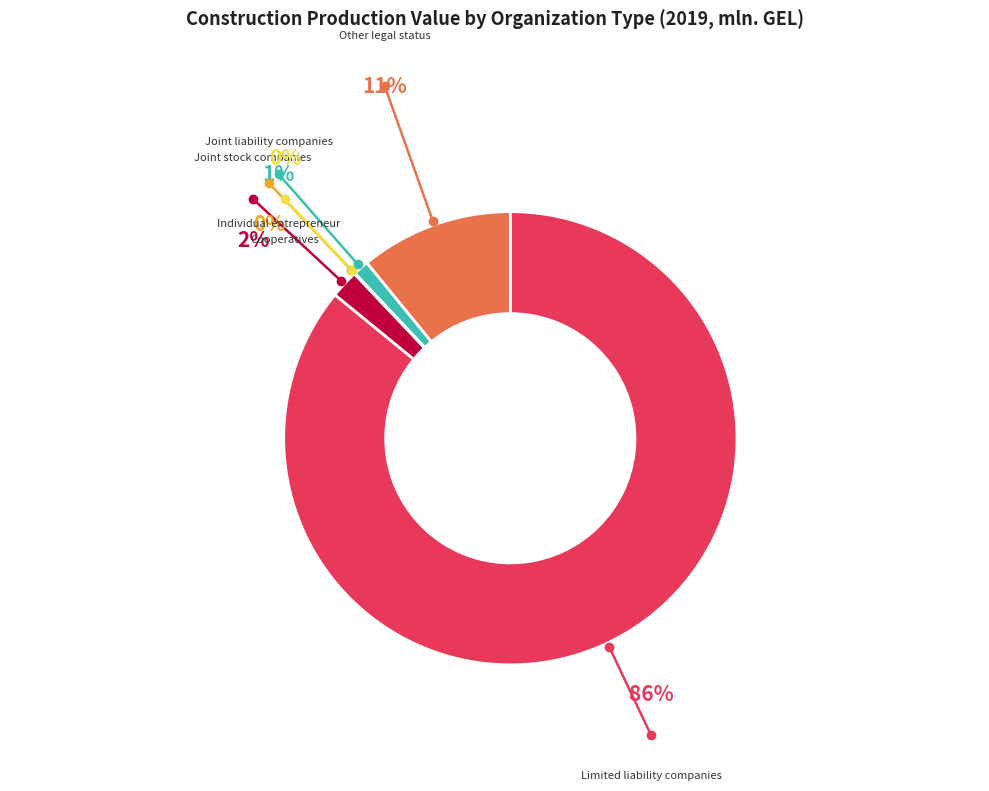

To the nearest percent, what is the difference between the largest and smallest slice percentages?

86%